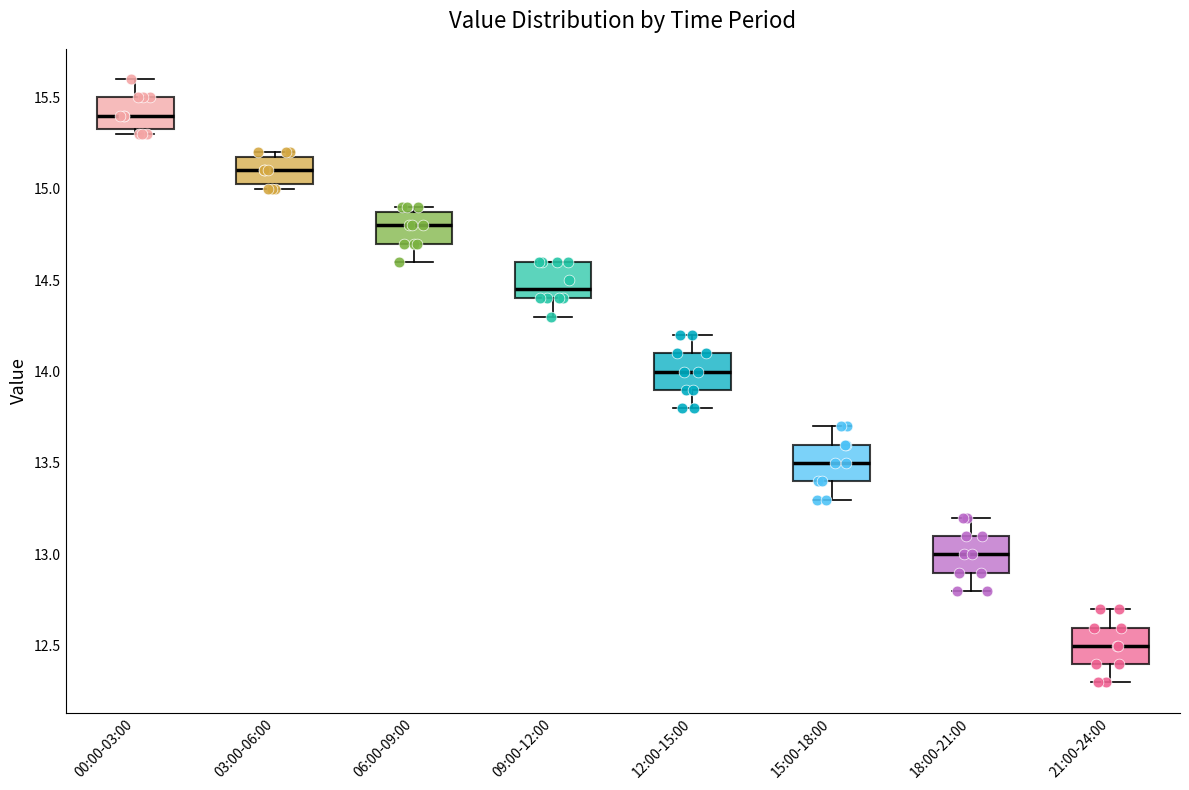

Which box has the highest median line?

00:00-03:00